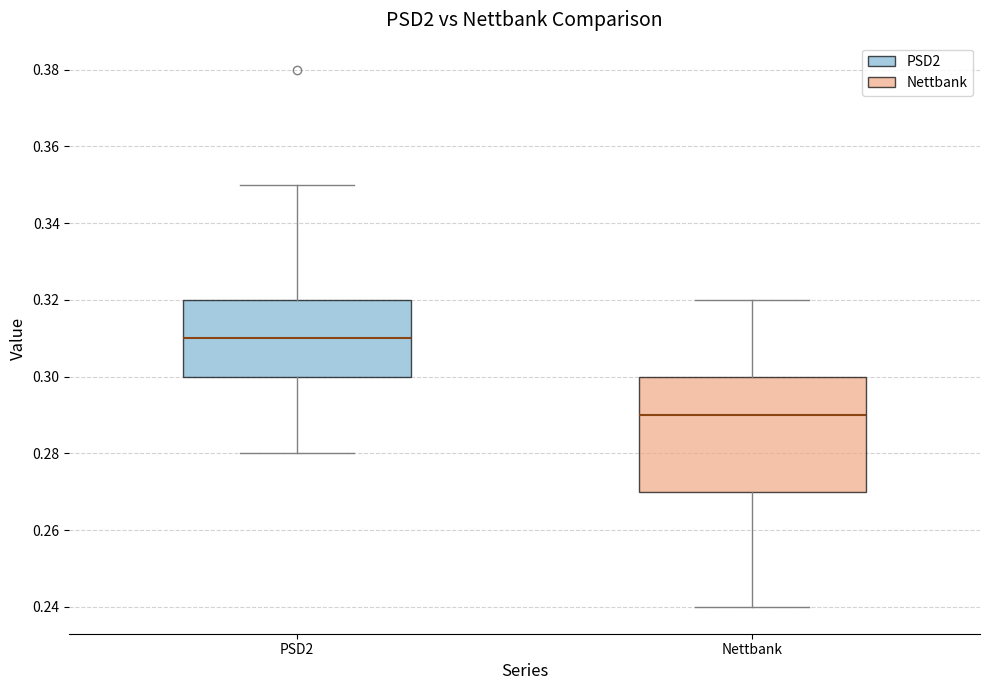

Which box is the tallest, from its lower edge to its upper edge?

Nettbank